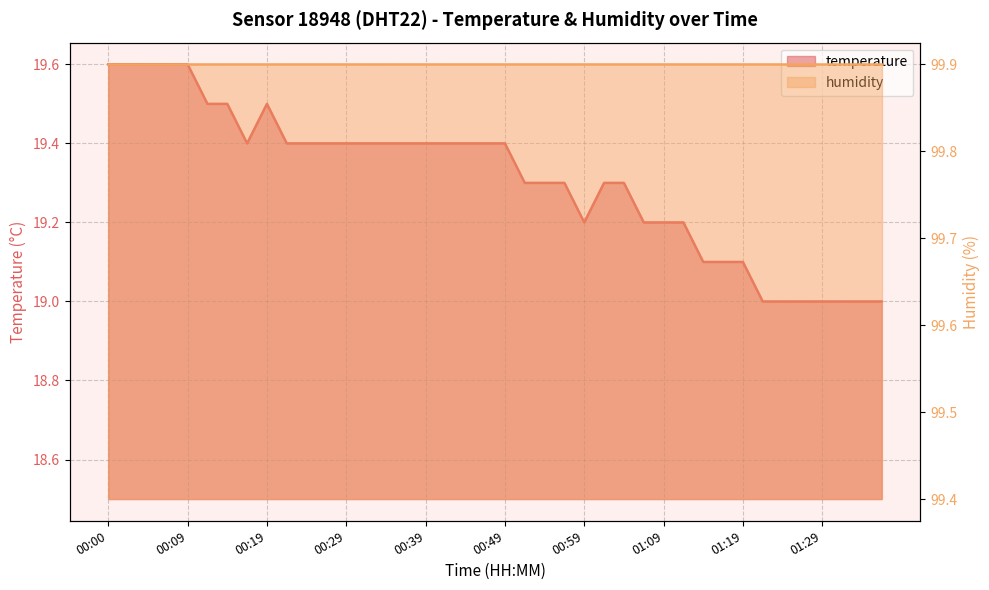

The chart shows a value of 12.1 at 00:51. True or false?

False